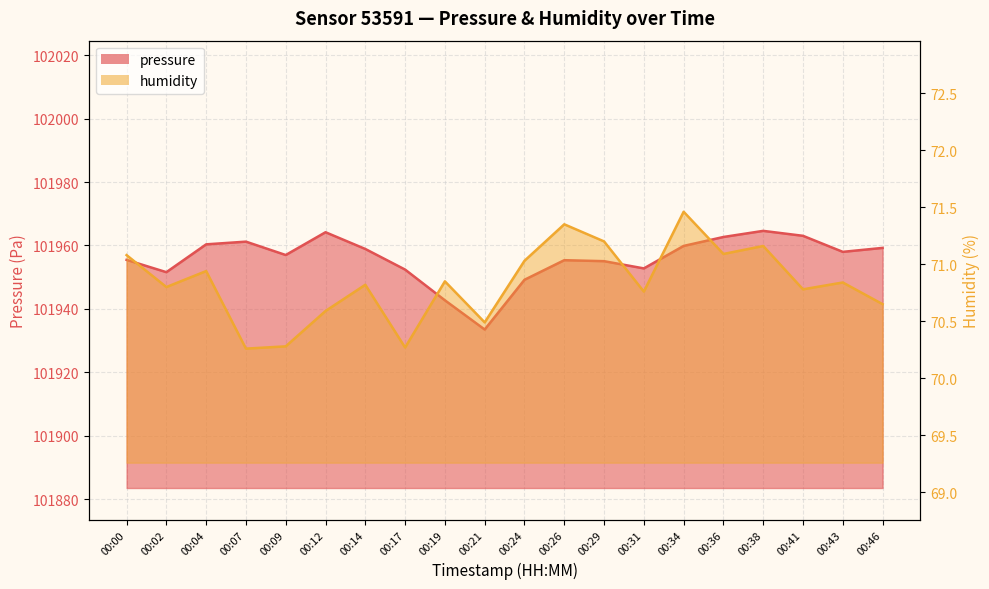

At how many categories does at least one series exceed 20383?

20